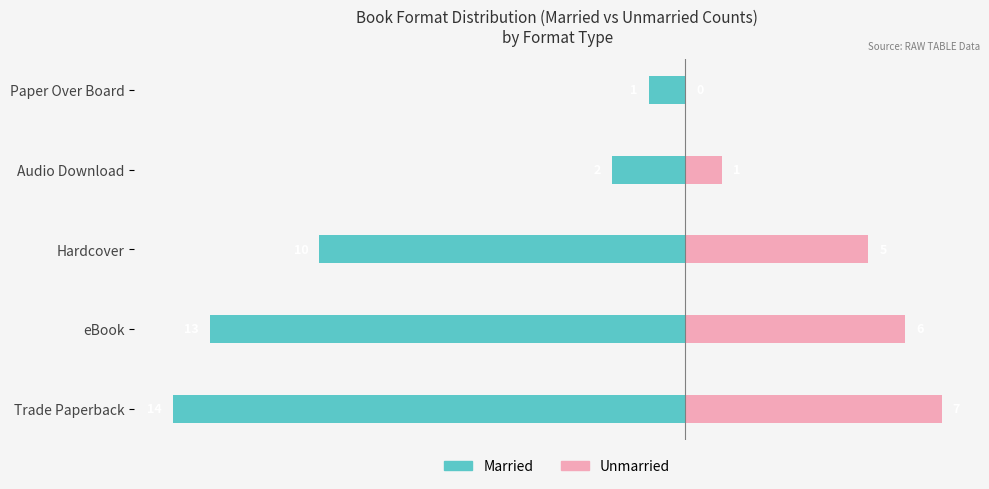

How many data points in eBook (secondary) are less than 5?

2